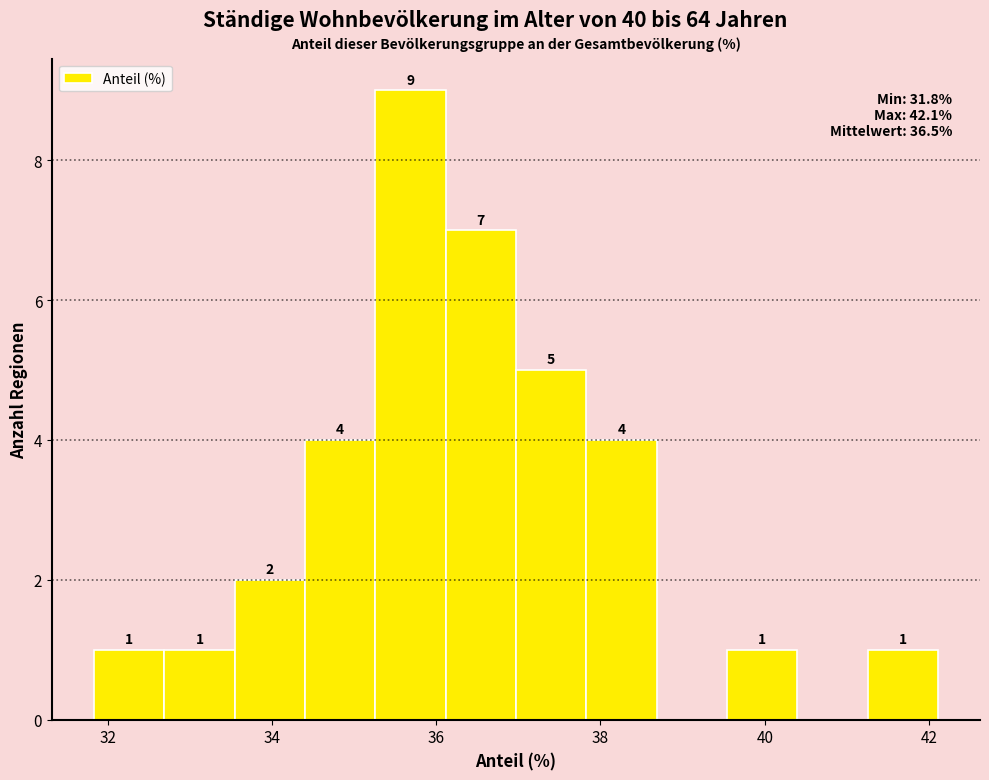

Over which range of the x-axis is the bar tallest?

35.2 to 36.2